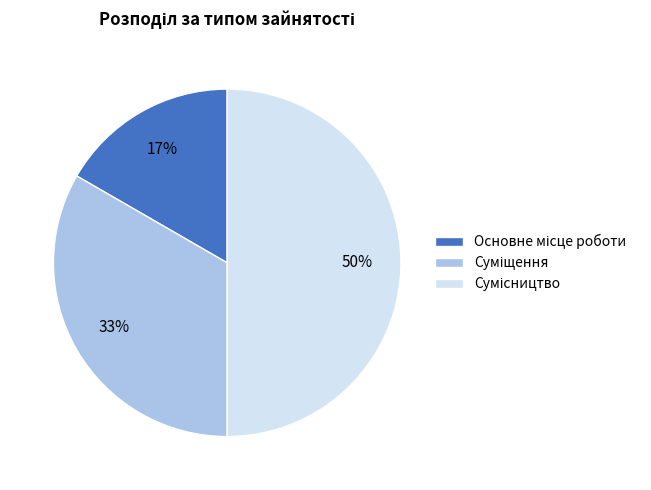

Count the number of slices in the pie.

3